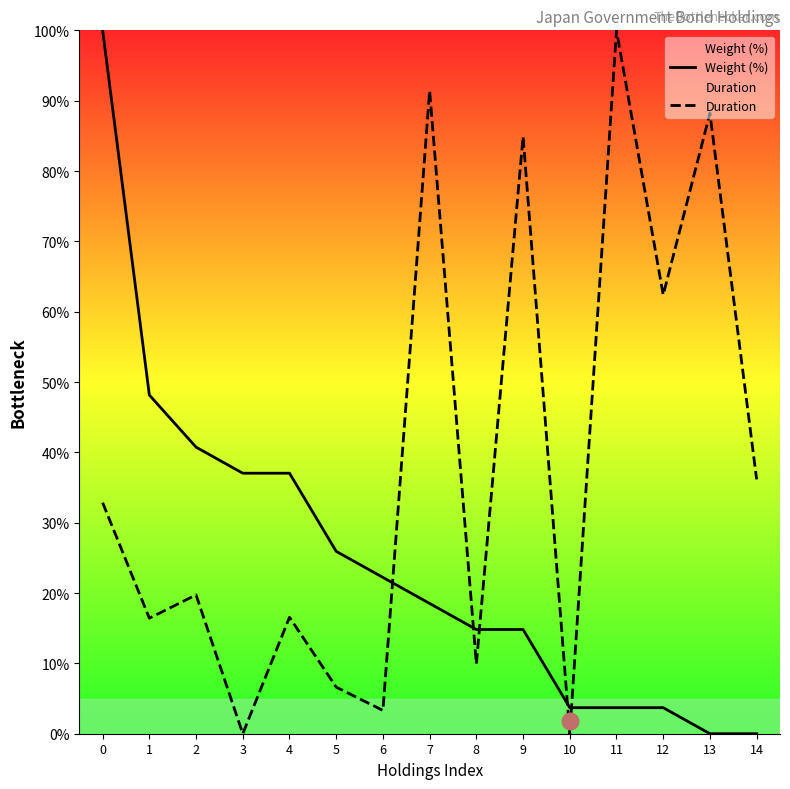

List the series in order of their peak value, lowest first.

Weight (%), Duration